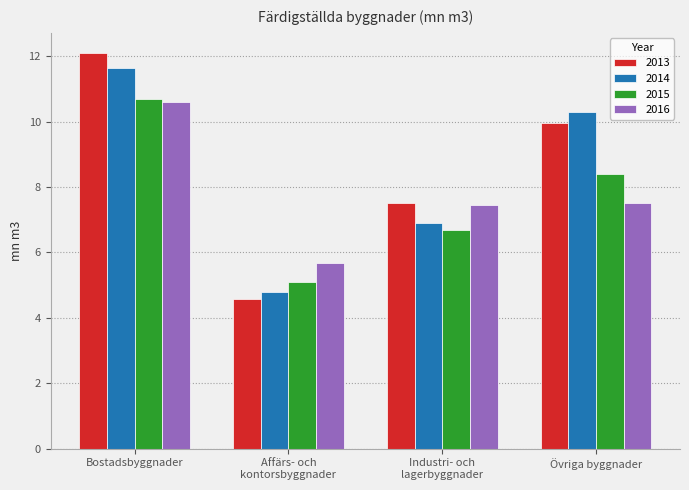

List the labels in order of 2015 value, smallest first.

Affärs- och
kontorsbyggnader, Industri- och
lagerbyggnader, Övriga byggnader, Bostadsbyggnader